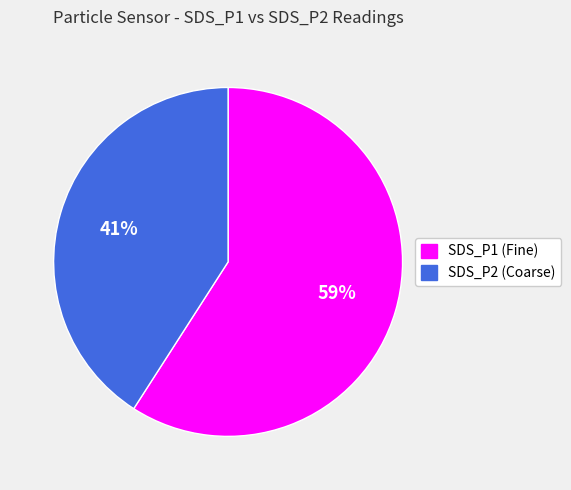

Count the number of slices in the pie.

2